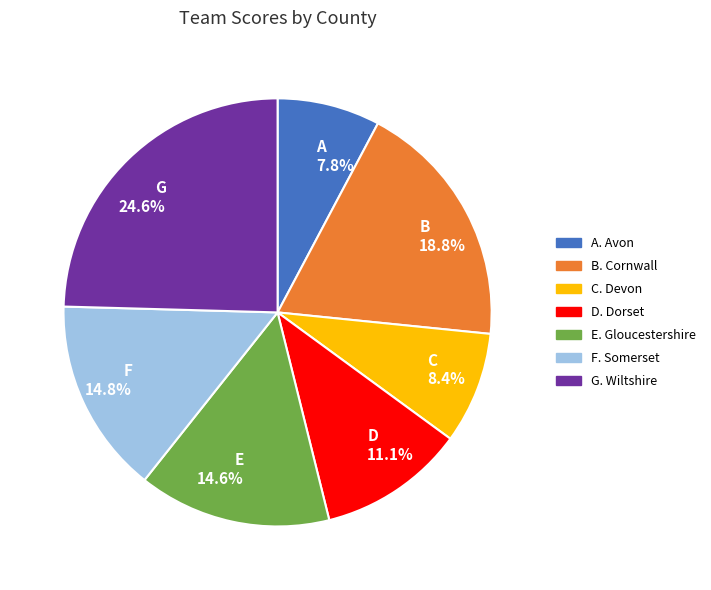

What percentage do G 24.6% and C 8.4% together represent?

33.0%